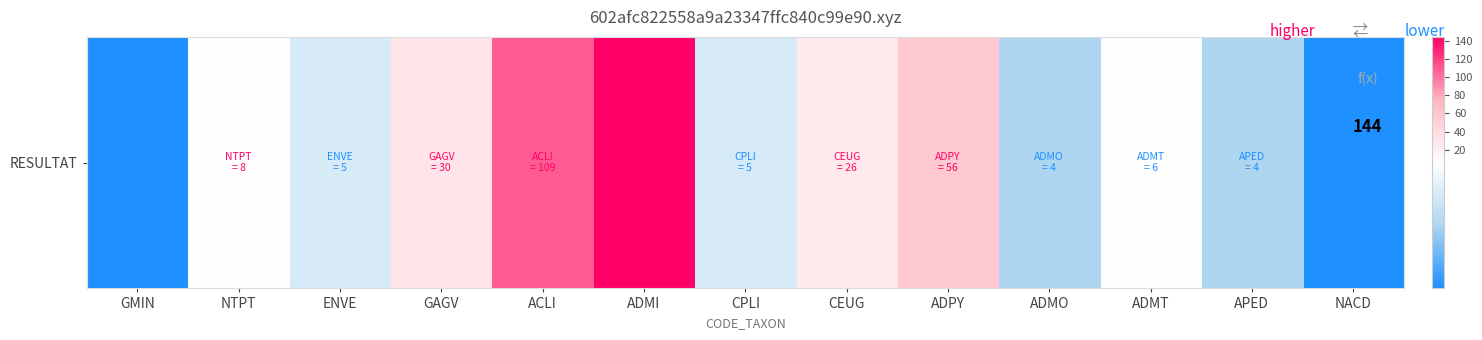

The chart shows a value of 8 at ENVE. True or false?

False